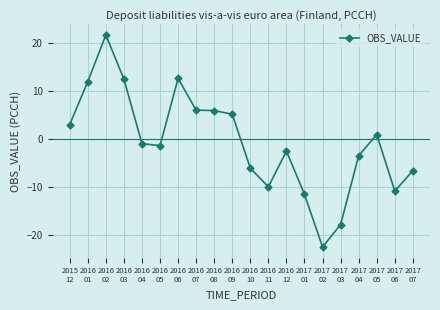

What is the minimum value shown in the chart?

-22.5